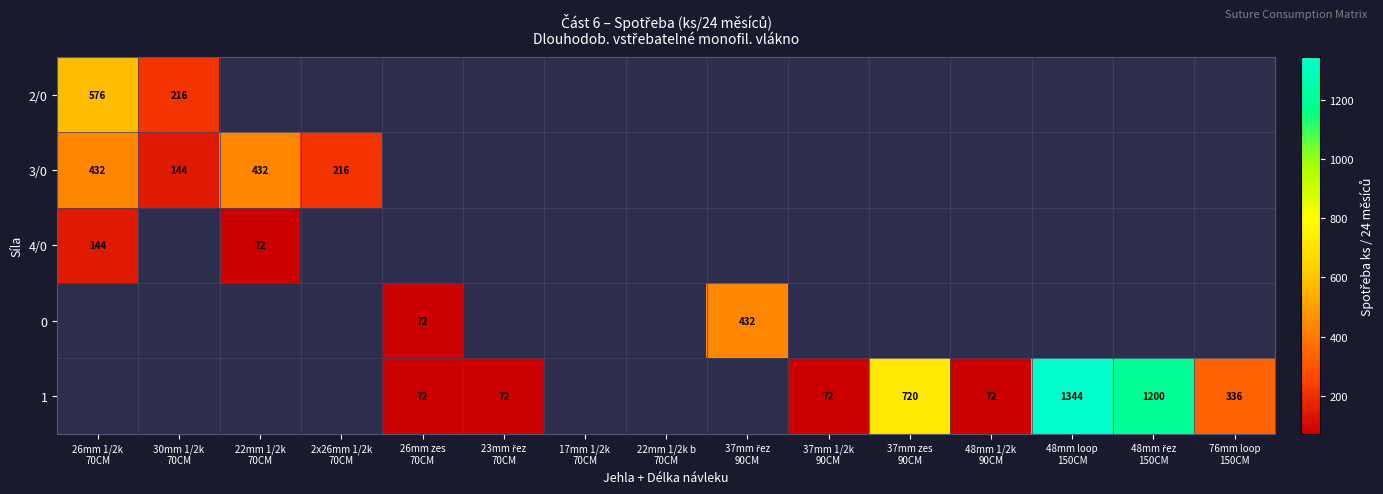

What is the greatest value displayed?

1344.0